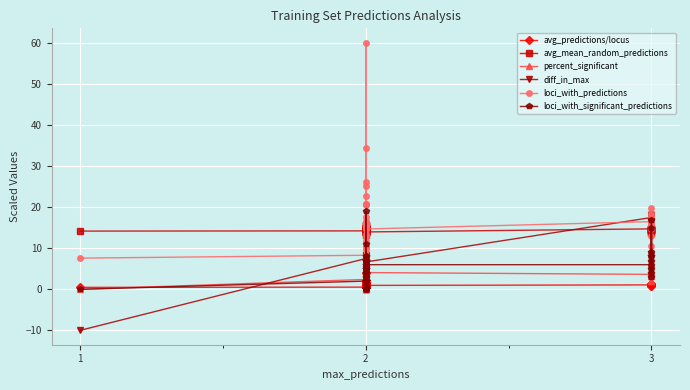

True or false: loci_with_predictions and loci_with_significant_predictions intersect in this chart.

False